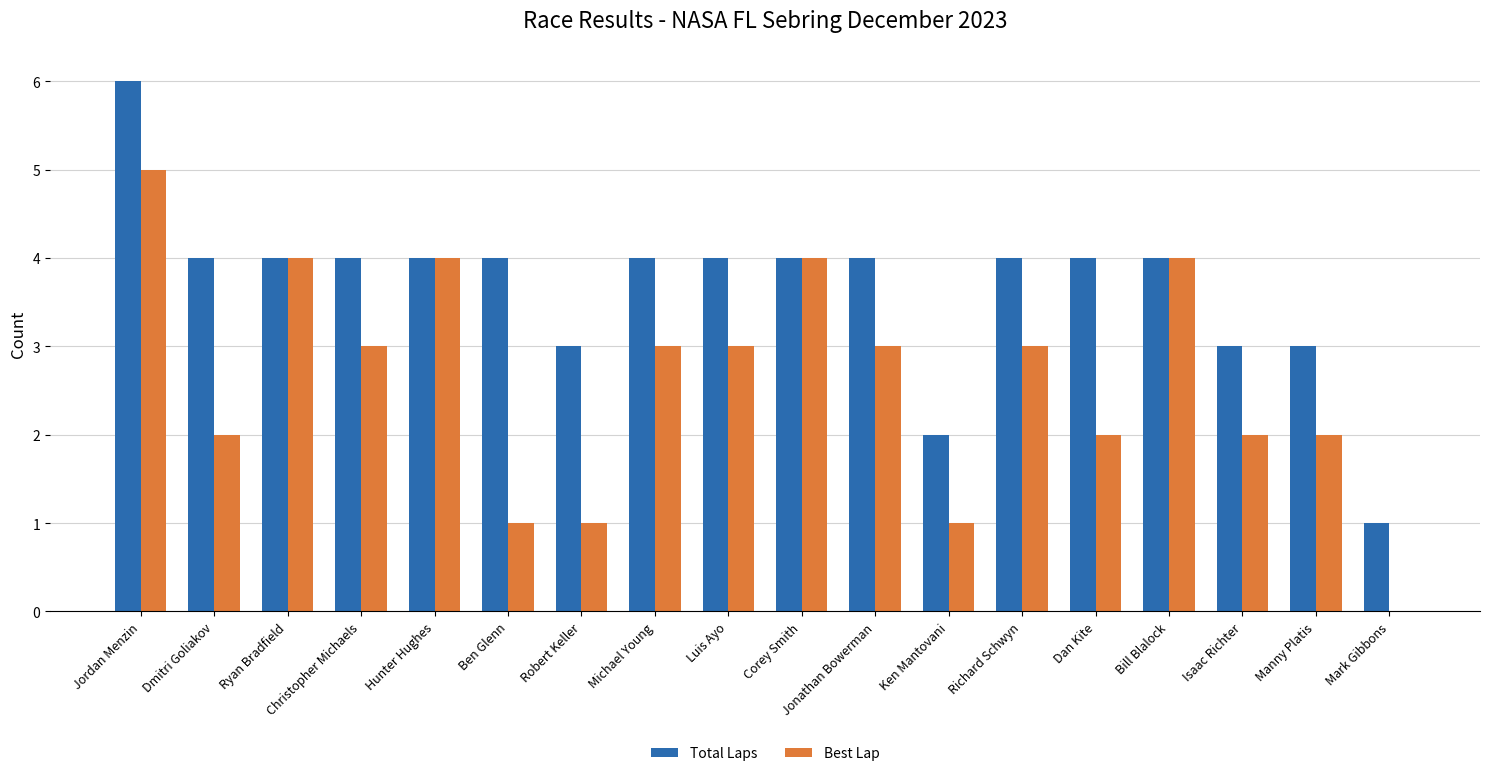

What is the spread (max minus min) of values at Christopher Michaels?

1